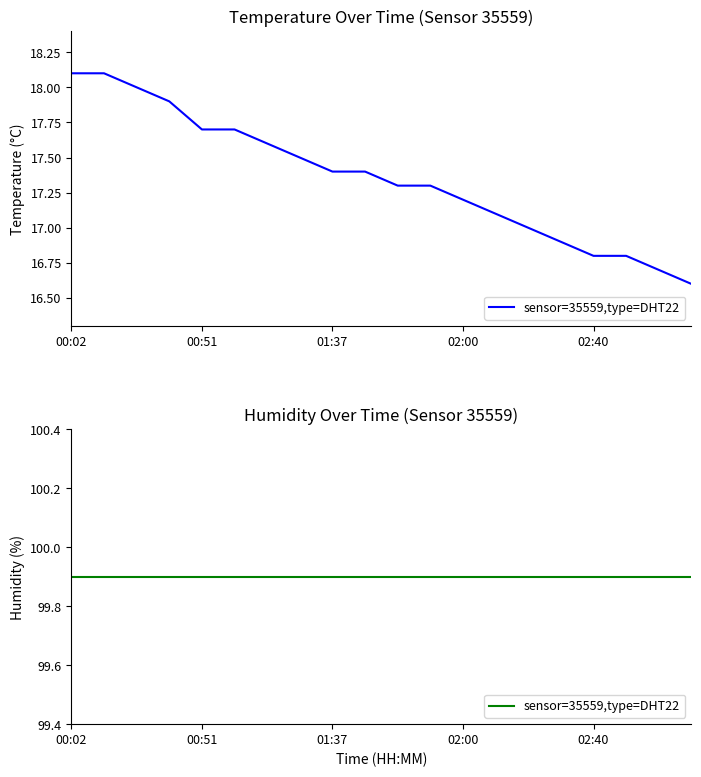

What is the sum of all values?

347.1